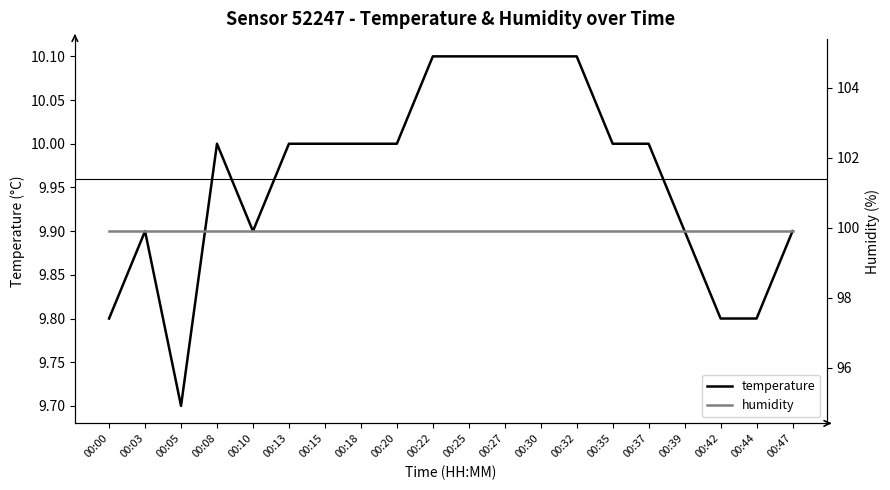

True or false: humidity and temperature intersect in this chart.

False